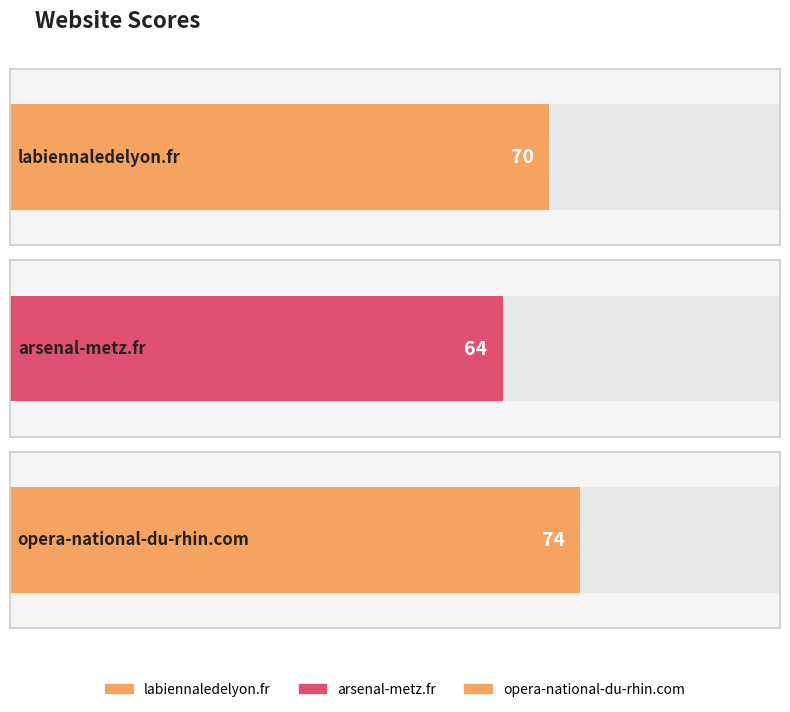

Count the values in the range 64 to 74.

3